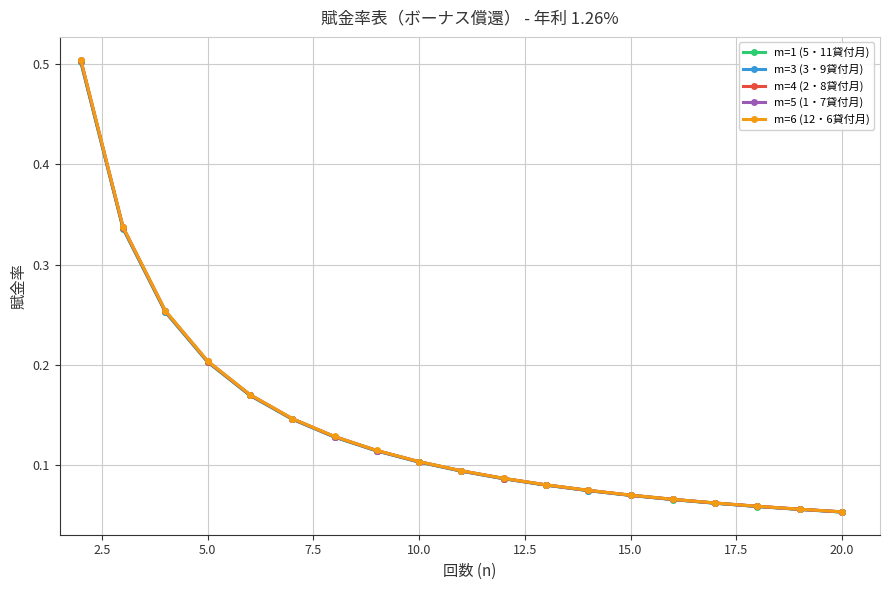

List the series in order of their overall mean, lowest first.

m=1 (5・11貸付月), m=3 (3・9貸付月), m=4 (2・8貸付月), m=5 (1・7貸付月), m=6 (12・6貸付月)